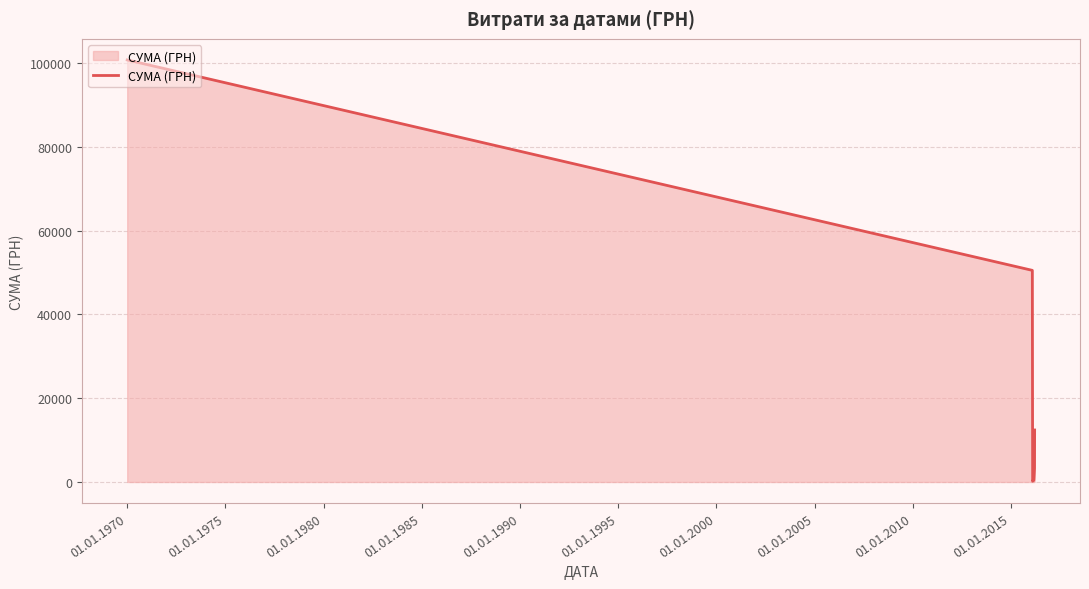

Does the chart display data point markers on the line(s)?

No